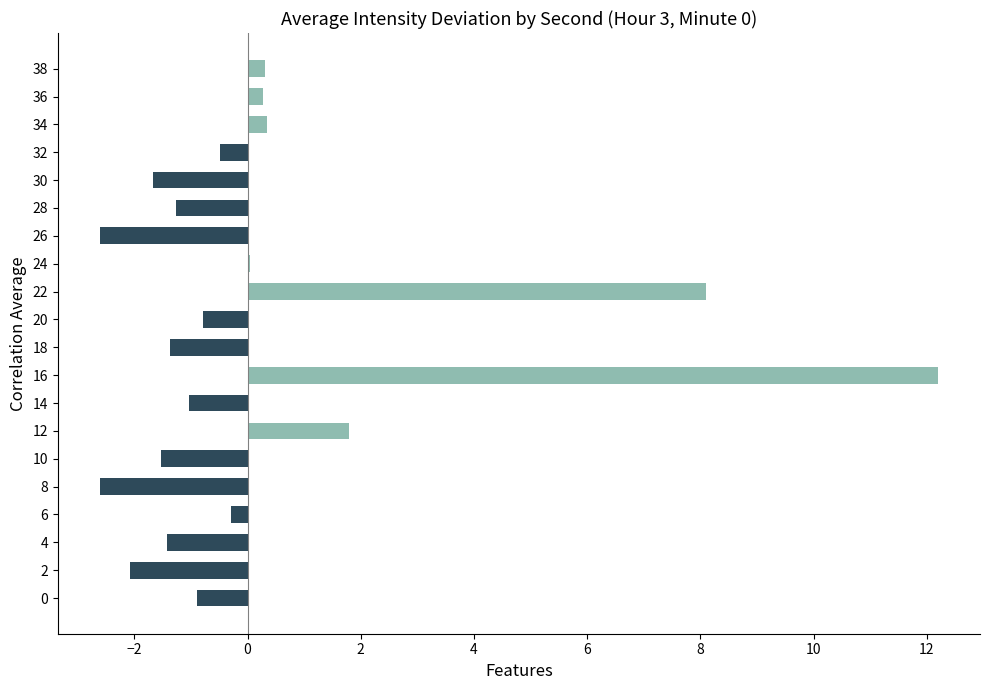

Are the bars horizontal?

Yes